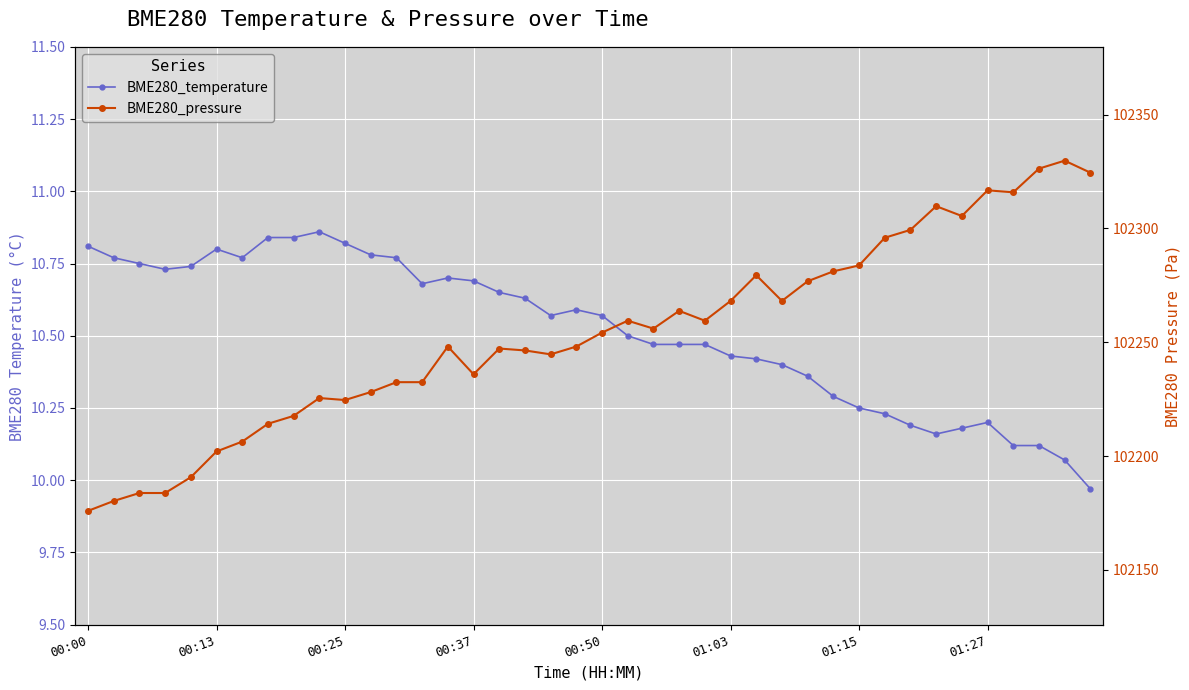

How many categories are shown in the chart?

40